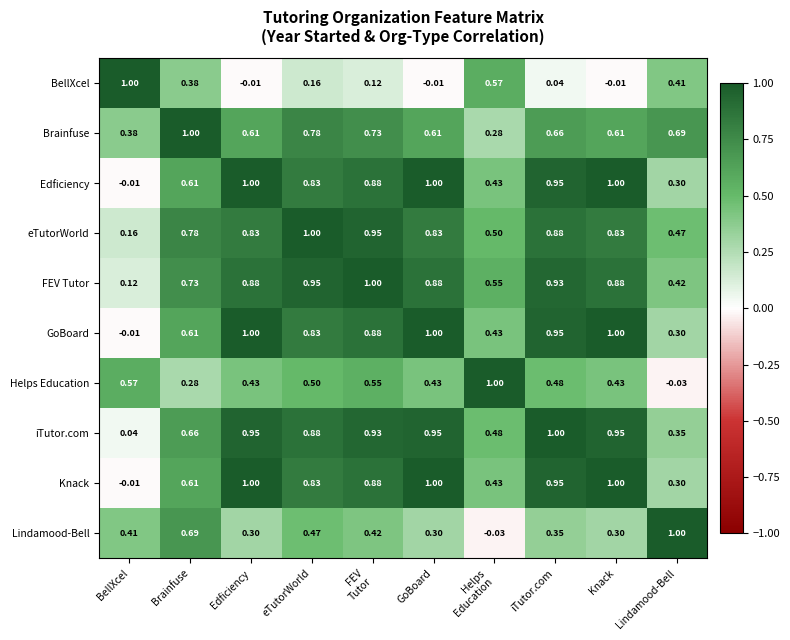

Where is Knack nearest to the value 0?

BellXcel